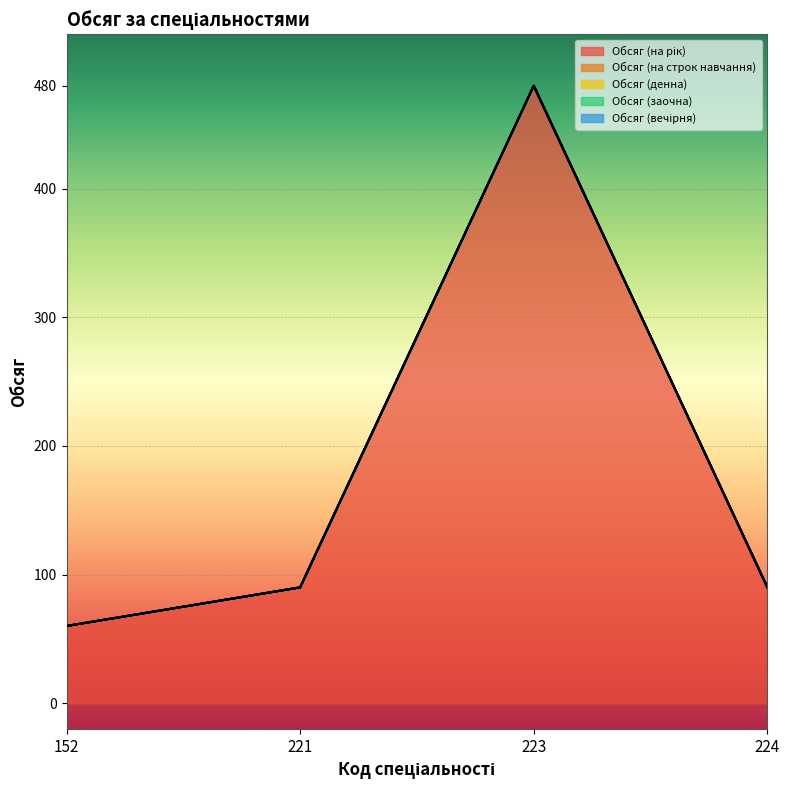

Does the chart display data point markers on the line(s)?

No